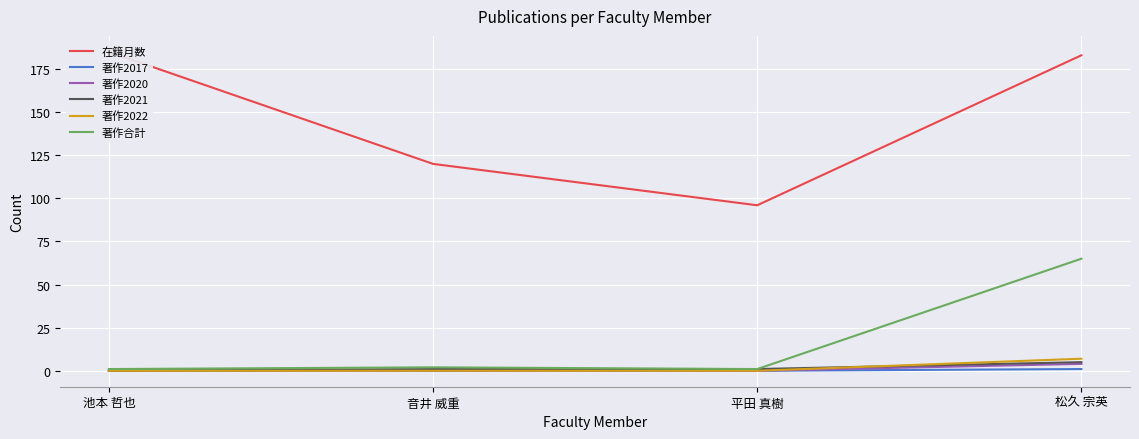

How many 著作2022 values are between 0 and 7?

4